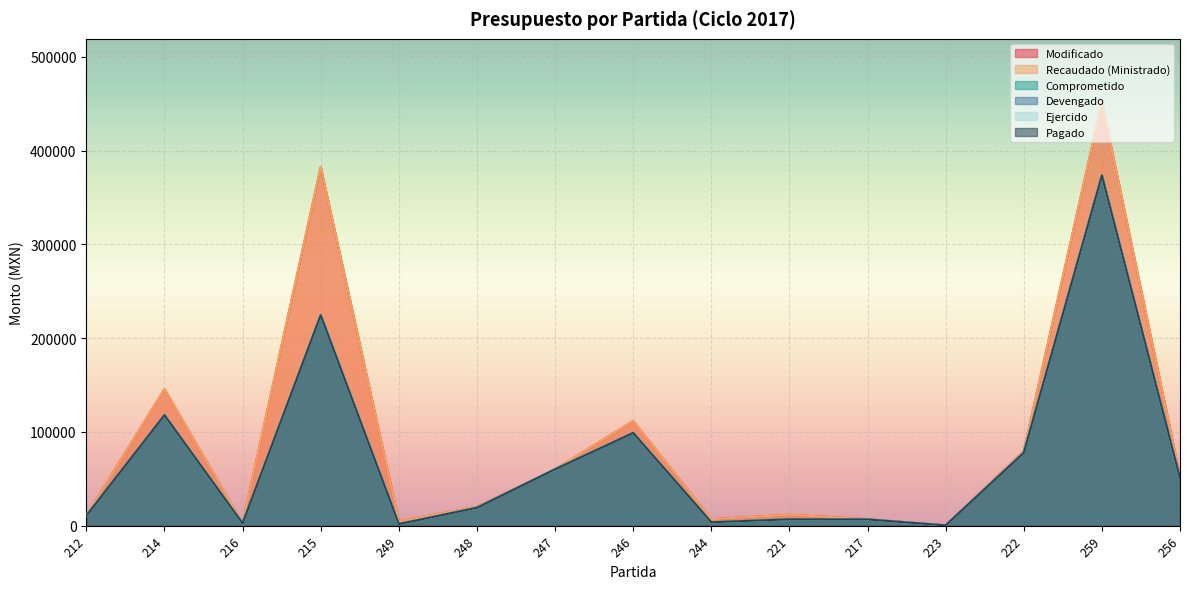

Which series changed the most between 215 and 217?

Modificado